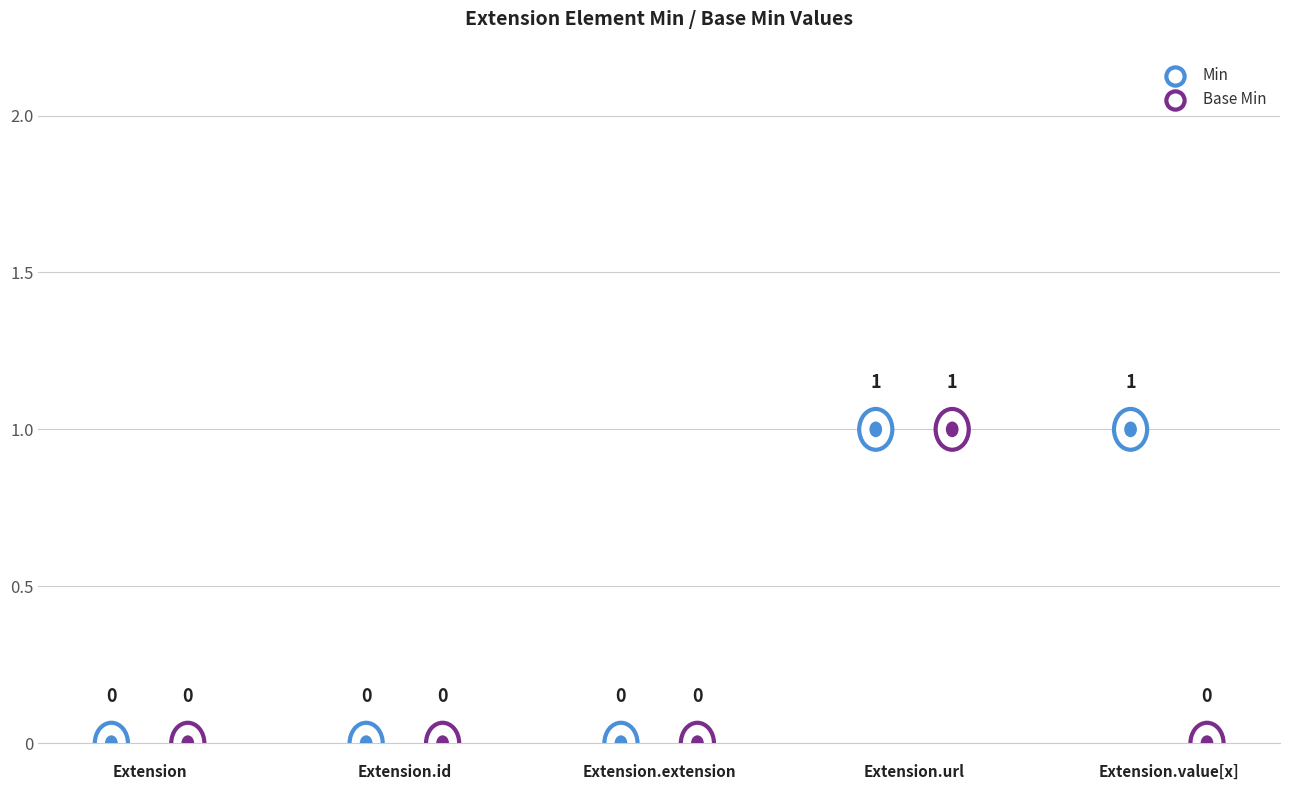

Which series reaches the maximum Y coordinate?

Min